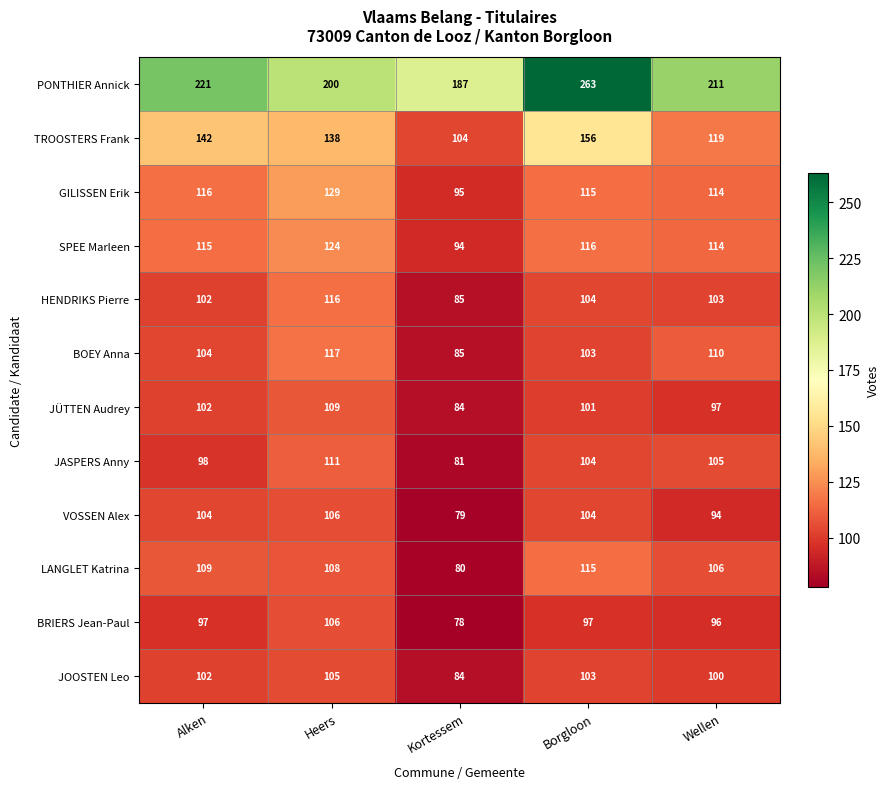

At how many categories does at least one series exceed 229?

1